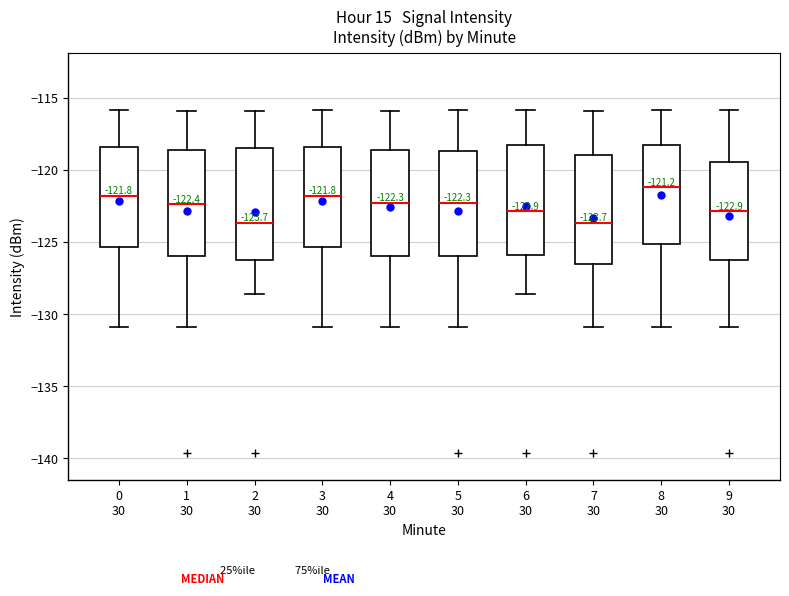

Which box has the highest median line?

8 30